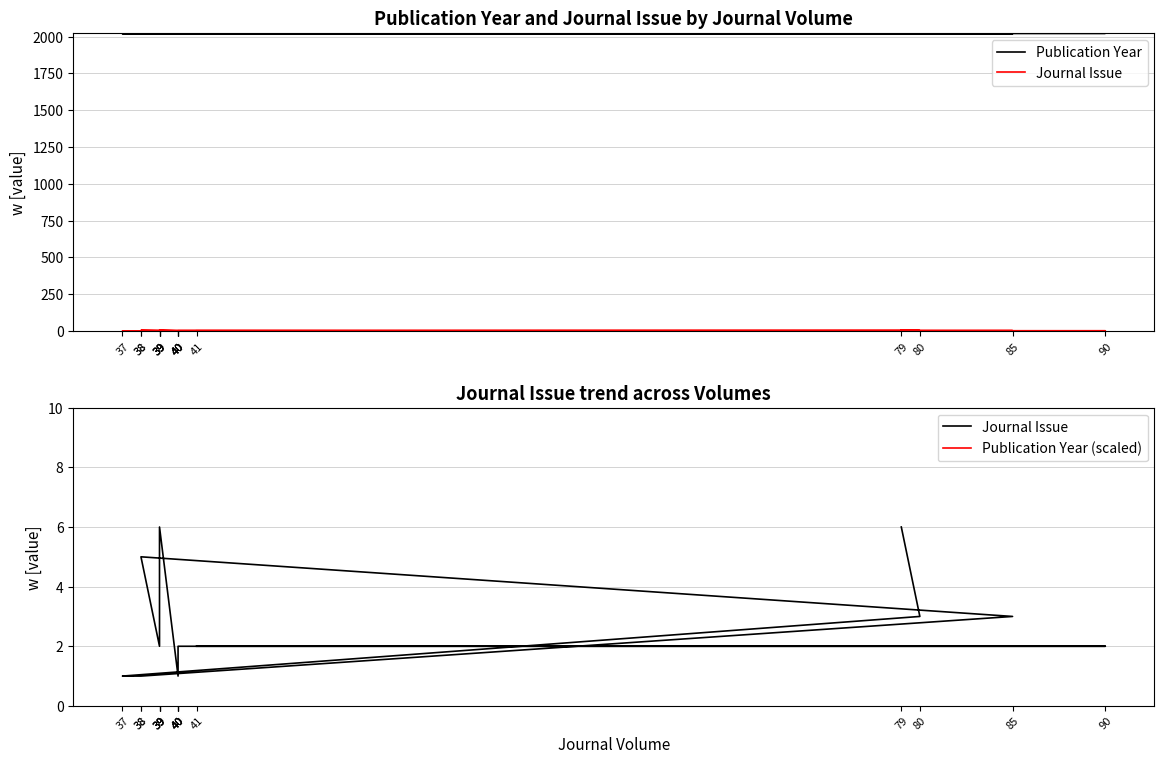

True or false: Journal Issue has more than 2 points higher than both neighbors.

False